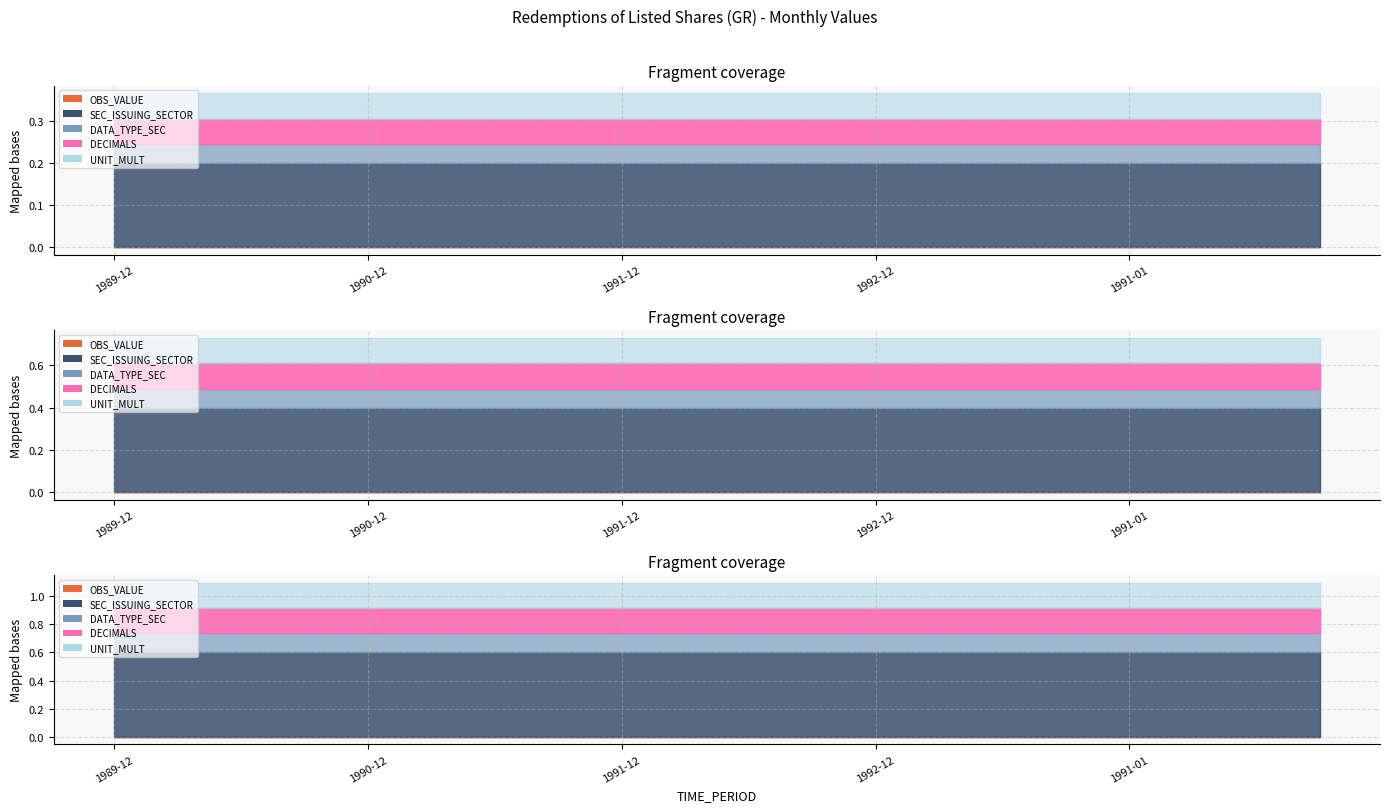

How many lines are shown in the chart?

5